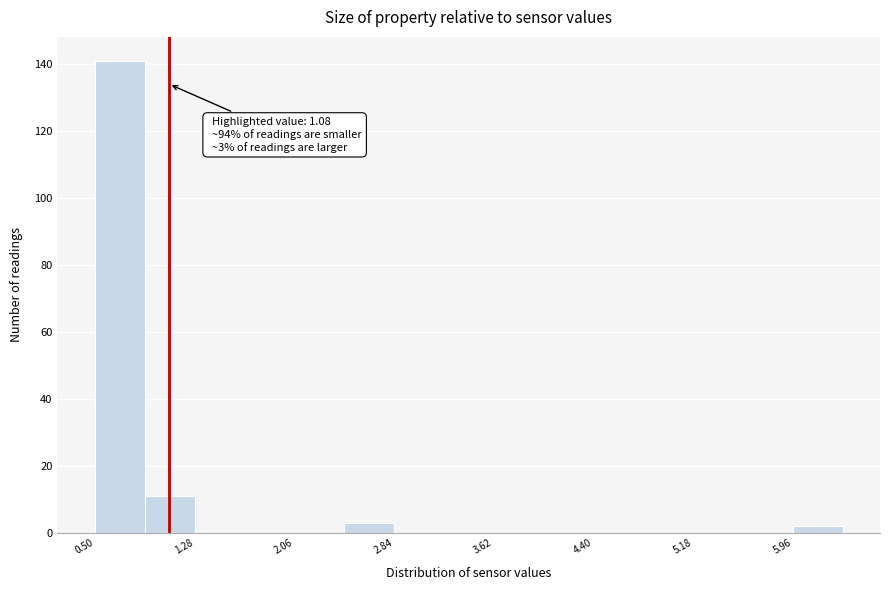

Read against the x-axis, roughly where is the centre of the tallest bar?

0.7